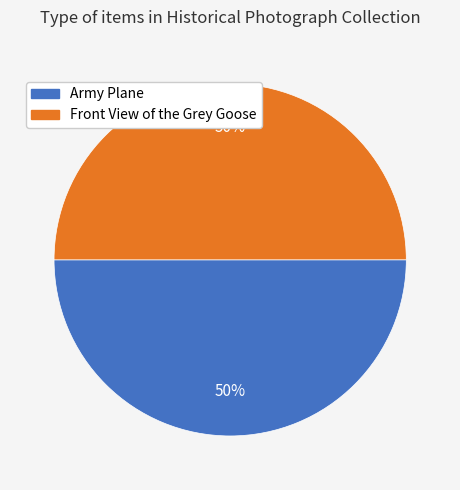

To the nearest percent, what is the combined percentage of Front View of the Grey Goose and Army Plane?

100%